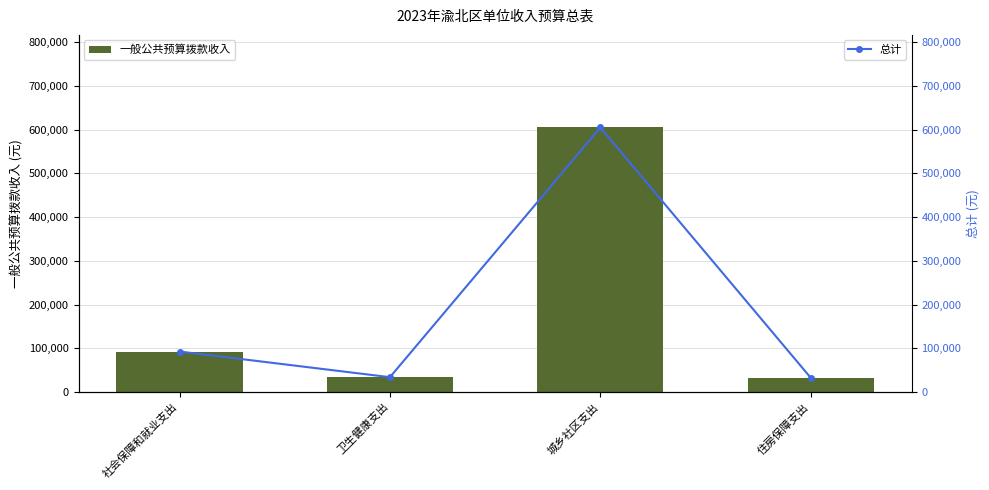

Which label corresponds to the smallest value in the chart?

住房保障支出